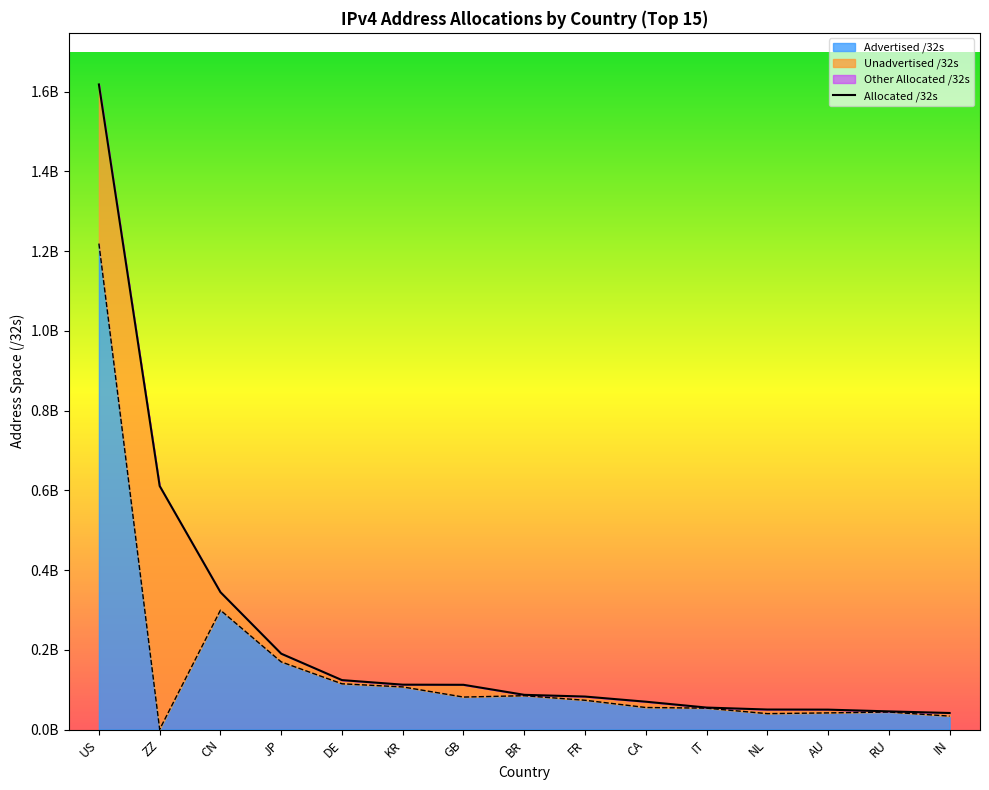

What is the difference between the maximum and minimum values in the Allocated /32s series?

1576579680